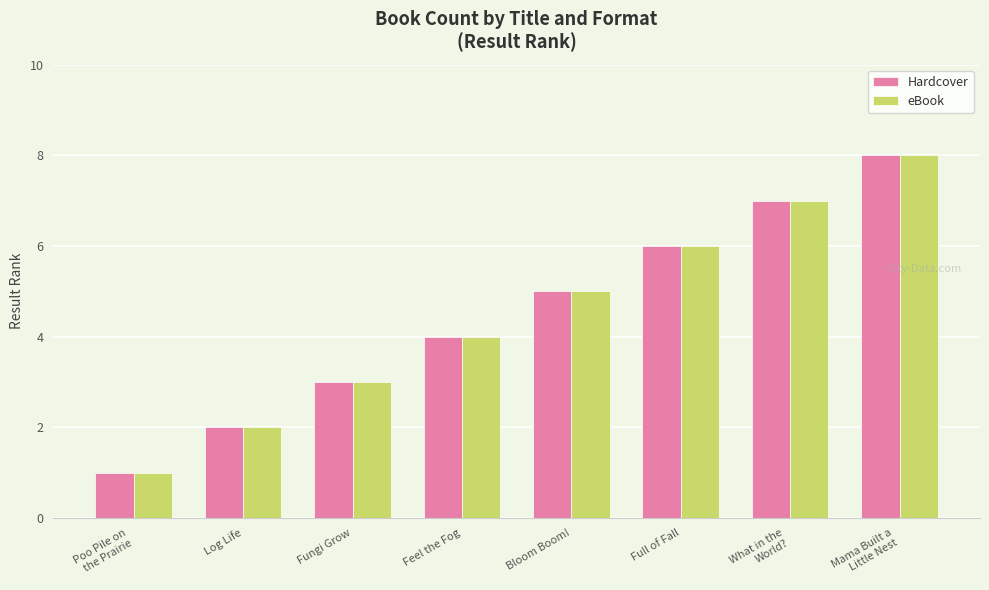

Count the number of categories in the chart.

8